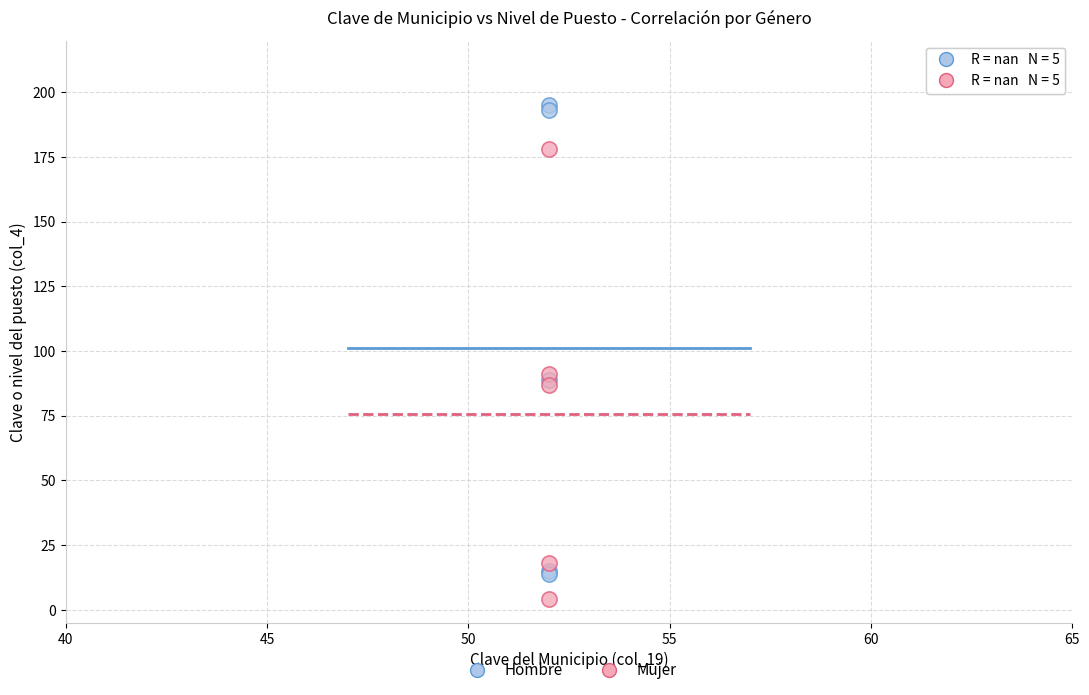

Which series has the largest Y range (max minus min)?

Hombre